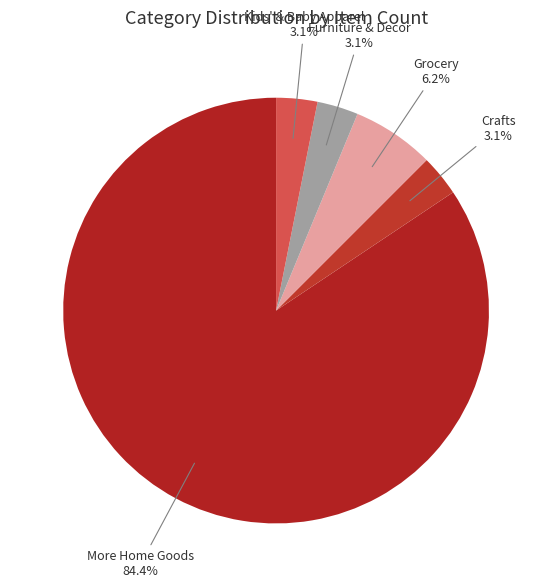

Count the number of slices in the pie.

5